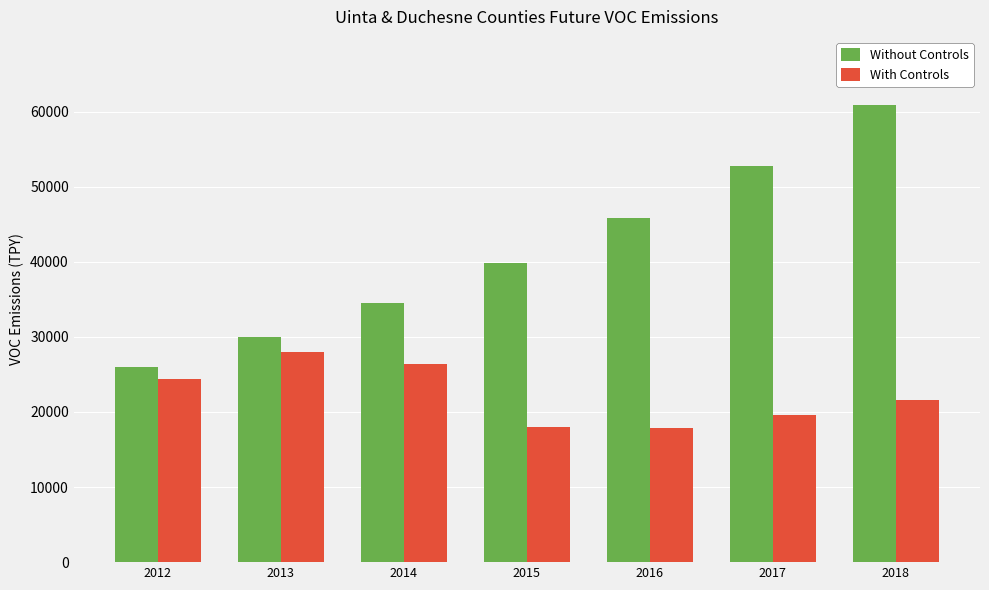

Rank the series by their maximum value, from lowest to highest.

With Controls, Without Controls